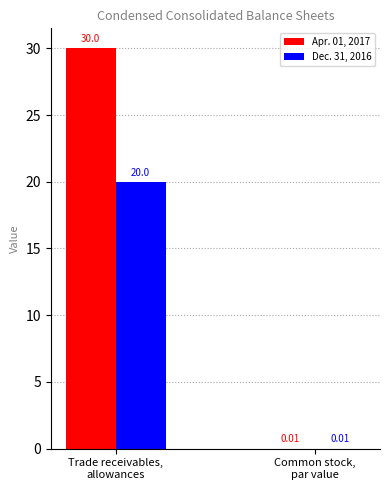

What is the sum of all Apr. 01, 2017 values?

30.0